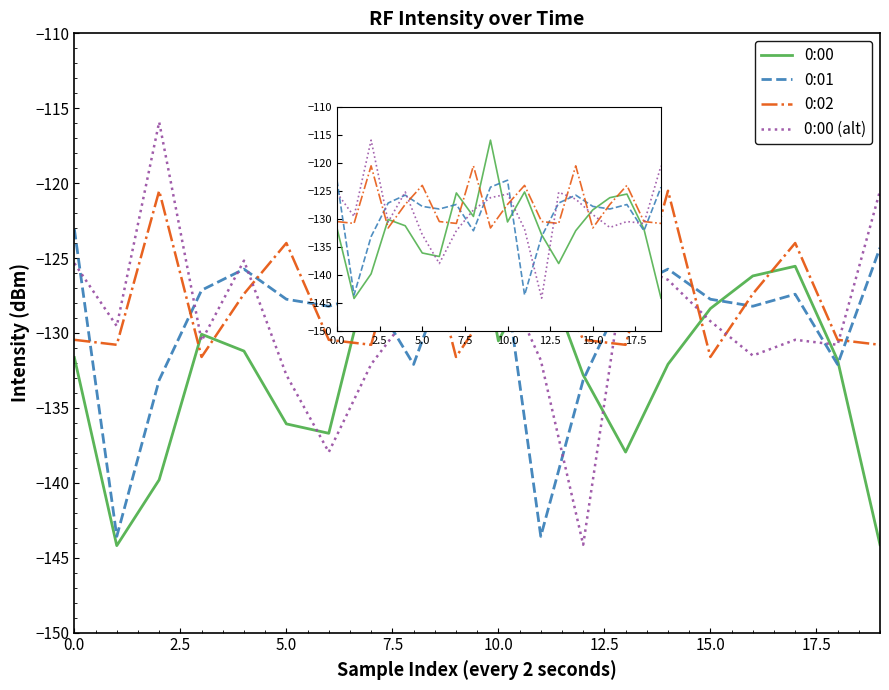

Which series has the widest spread of values?

0:00